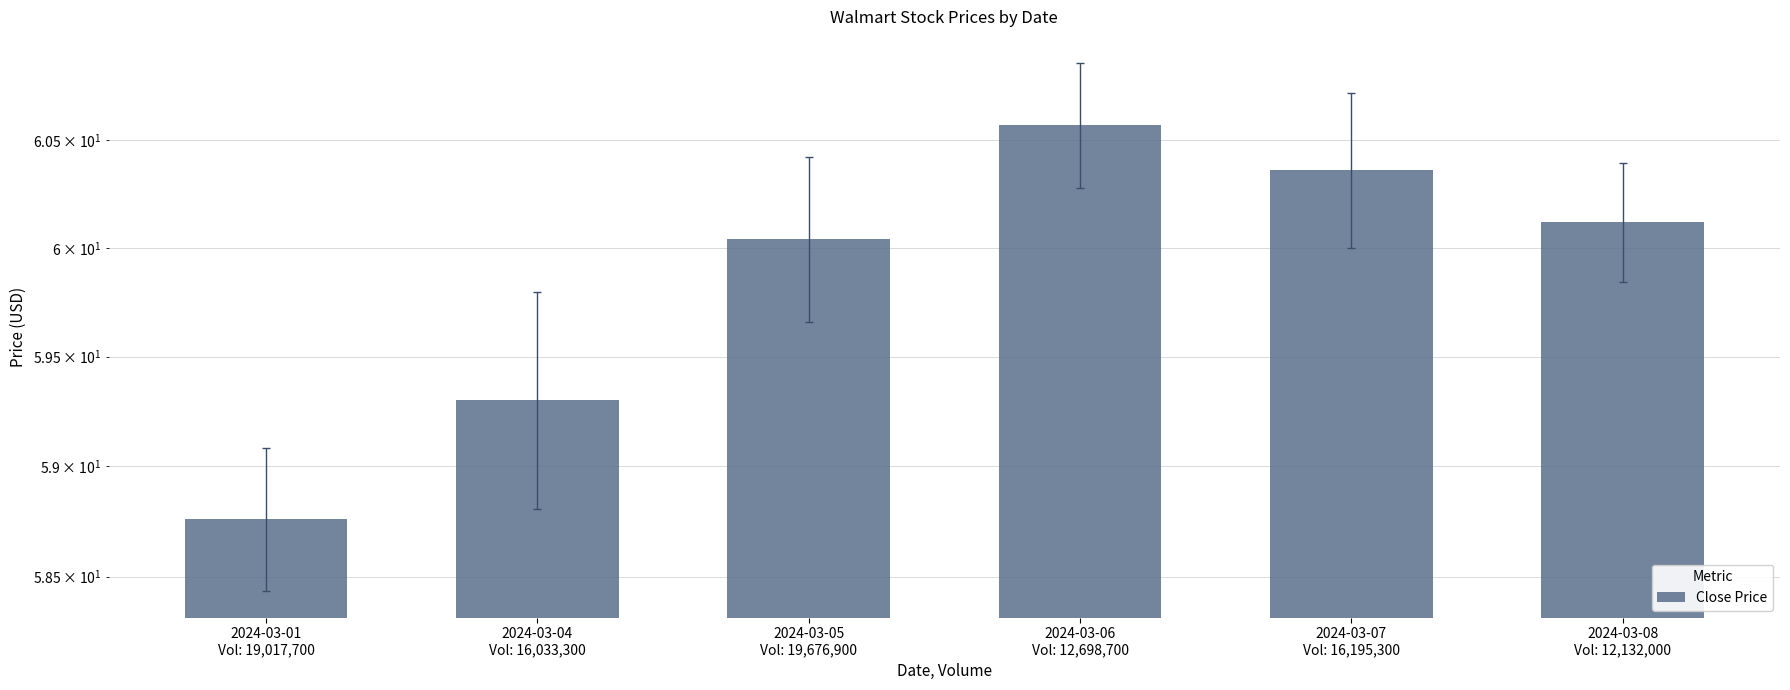

What is the difference between the values at 2024-03-01
Vol: 19,017,700 and 2024-03-08
Vol: 12,132,000?

1.4